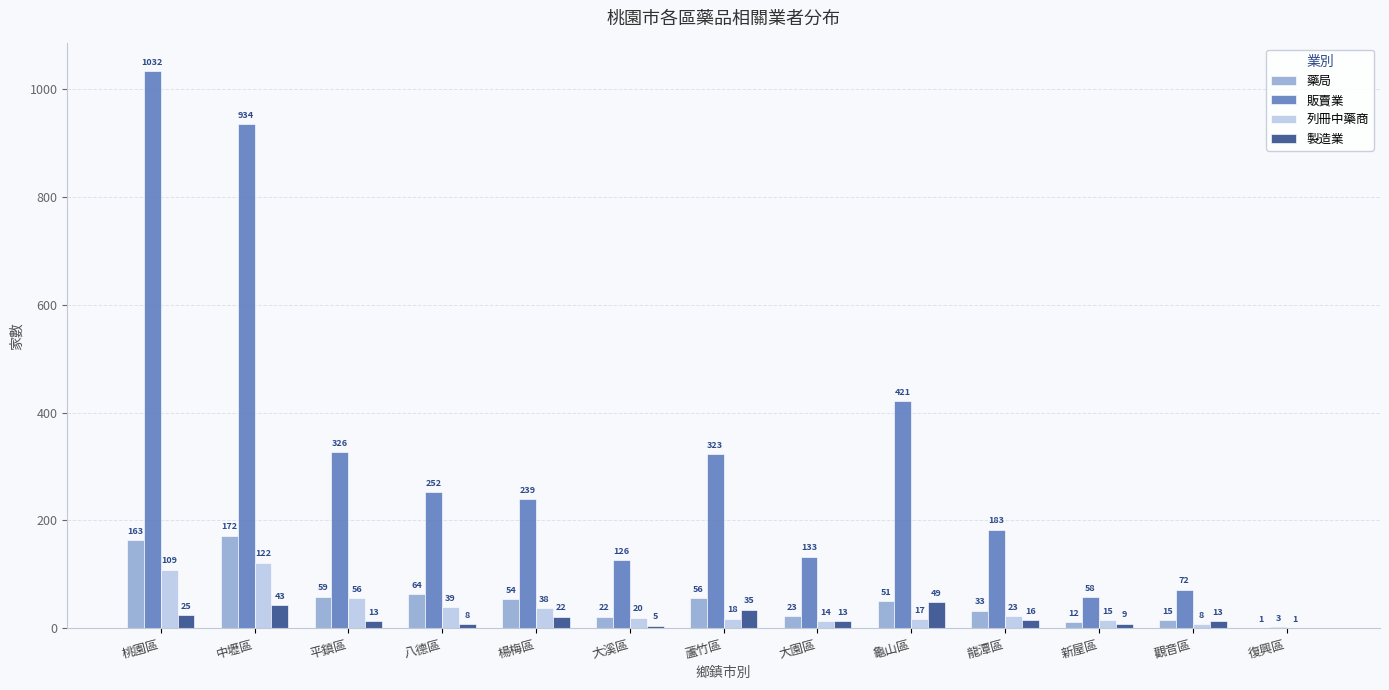

Where does the 製造業 series first go above 13?

桃園區